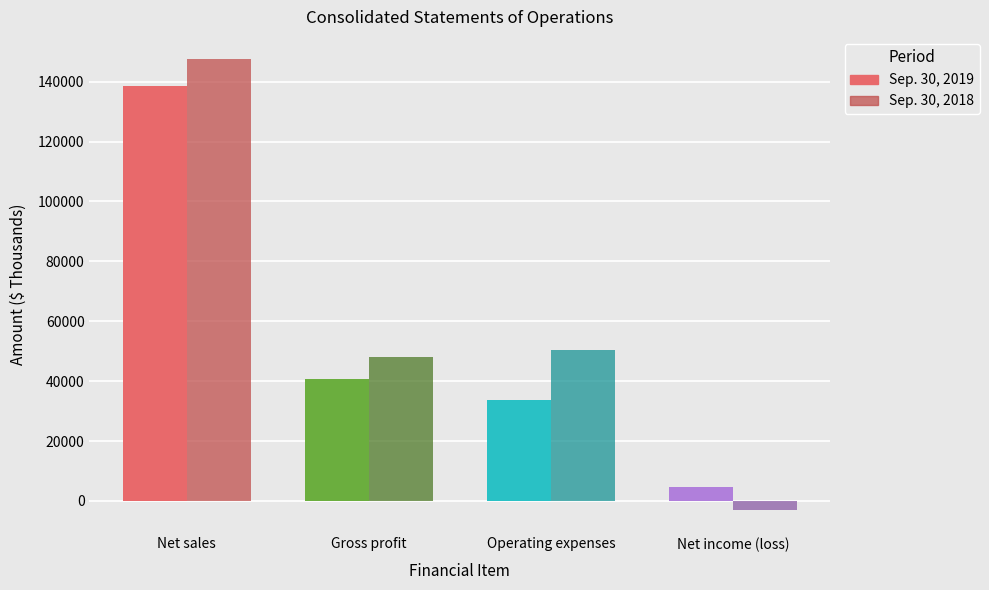

Which label corresponds to the smallest value in the chart?

Net income (loss)